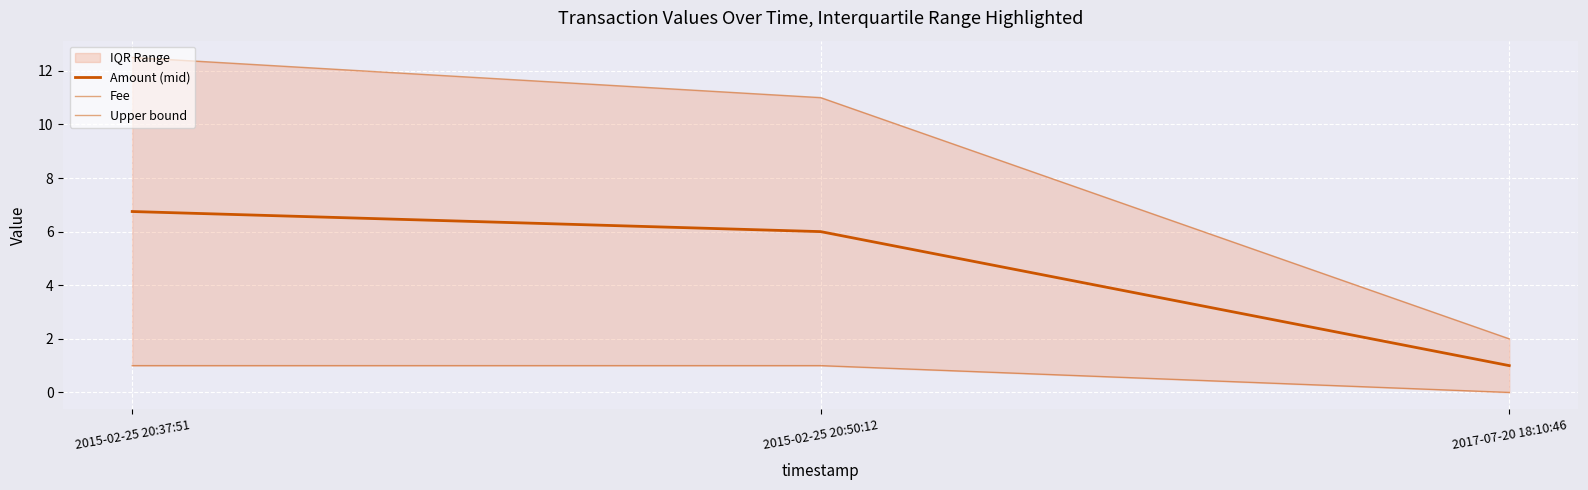

What is the sum of the Fee values at 2017-07-20 18:10:46 and 2015-02-25 20:37:51?

1.0